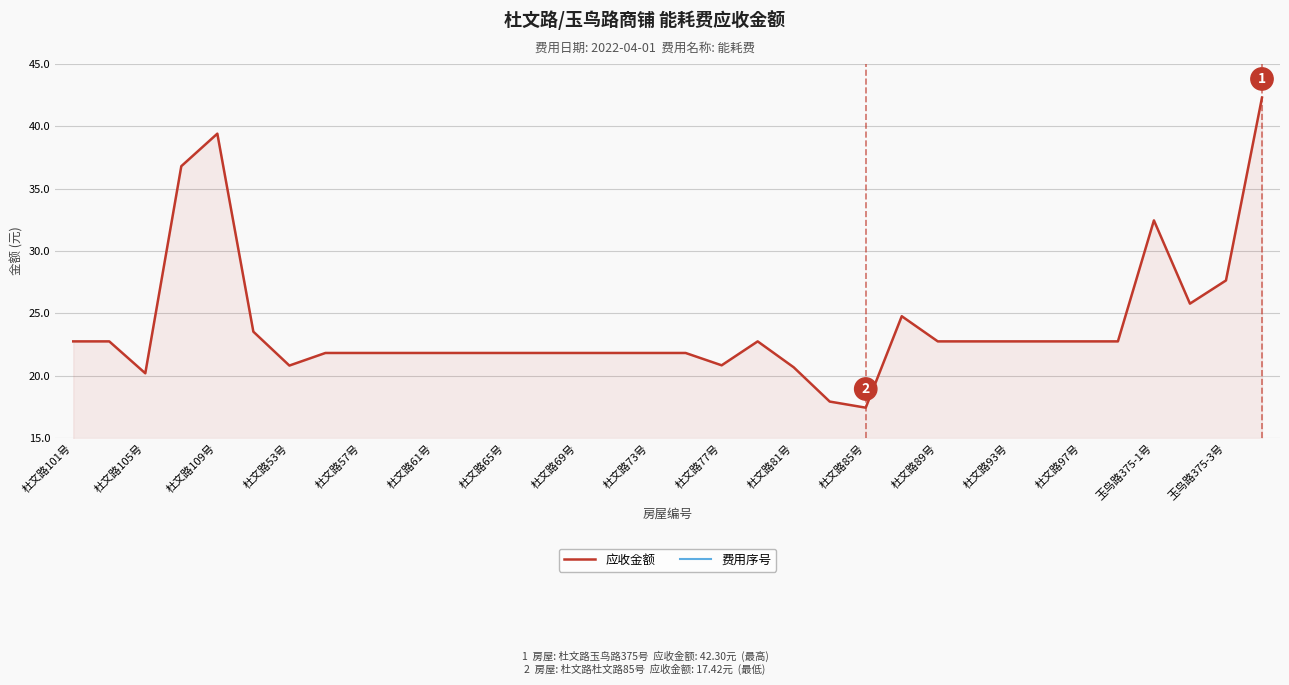

The value of 应收金额 at 杜文路81号 is 20.7. True or false?

True